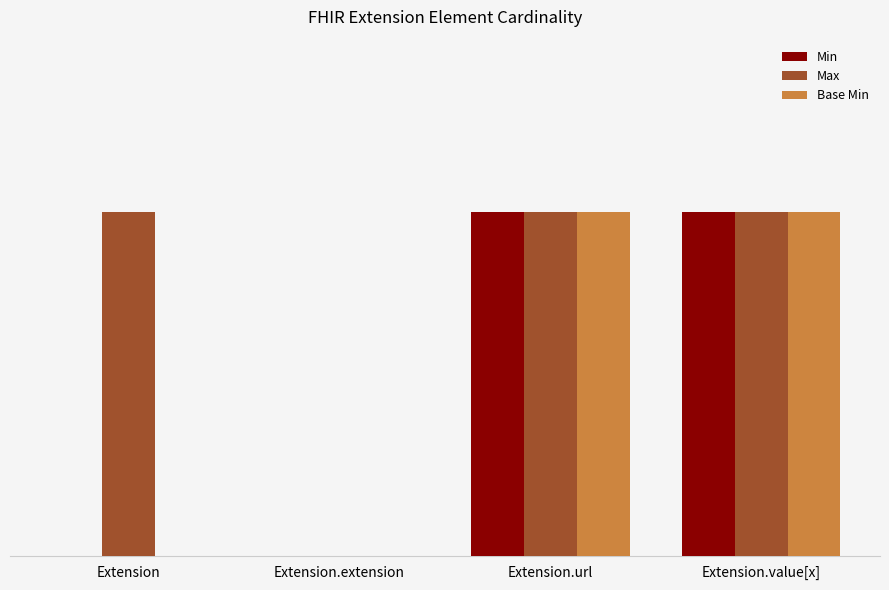

What is the value of the Max bar at the 1st from the left?

1